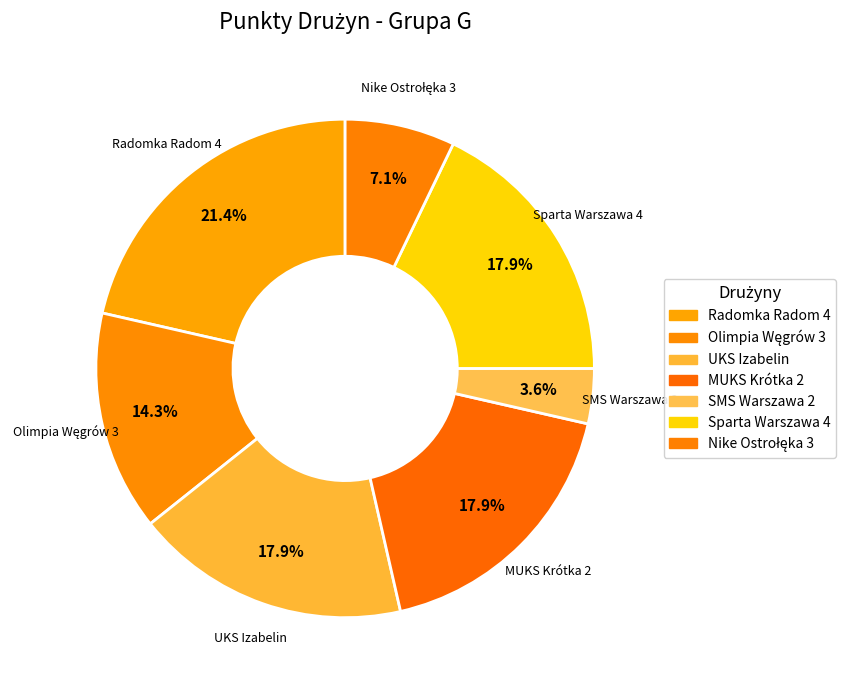

How many slices are in this pie chart?

7